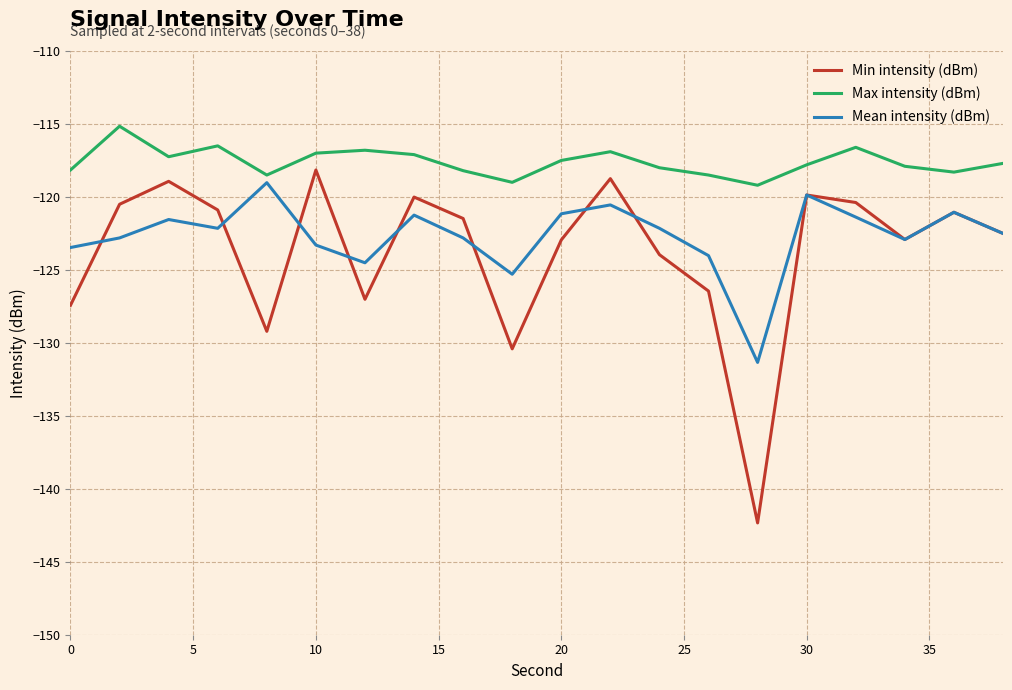

What is the difference between the second highest and minimum values in the Max intensity (dBm) series?

2.7